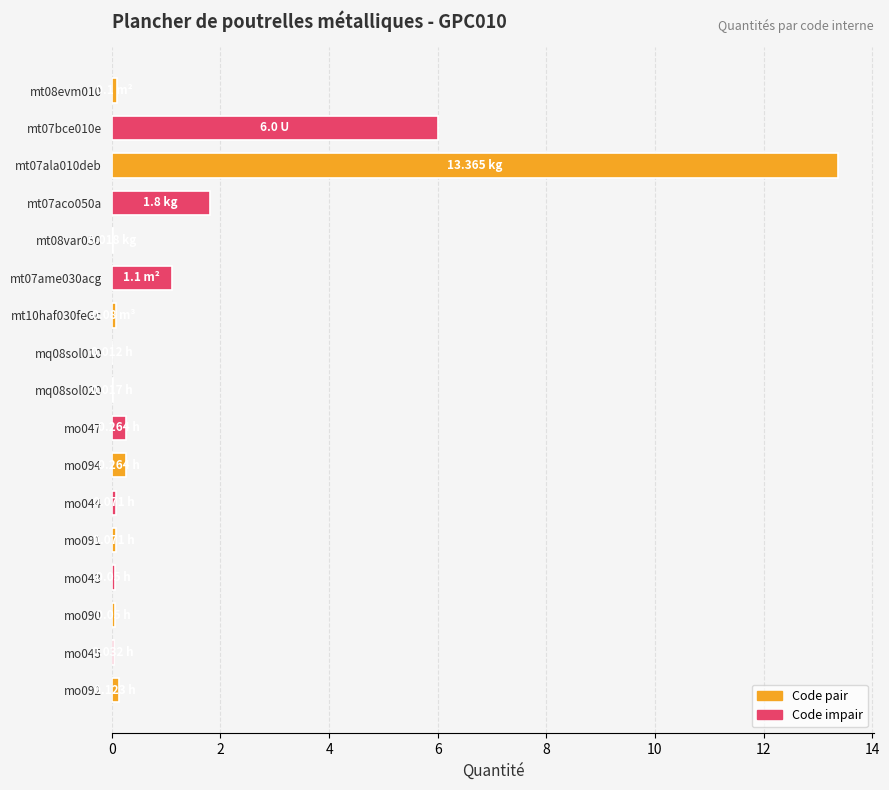

What is the sum of all values?

23.4